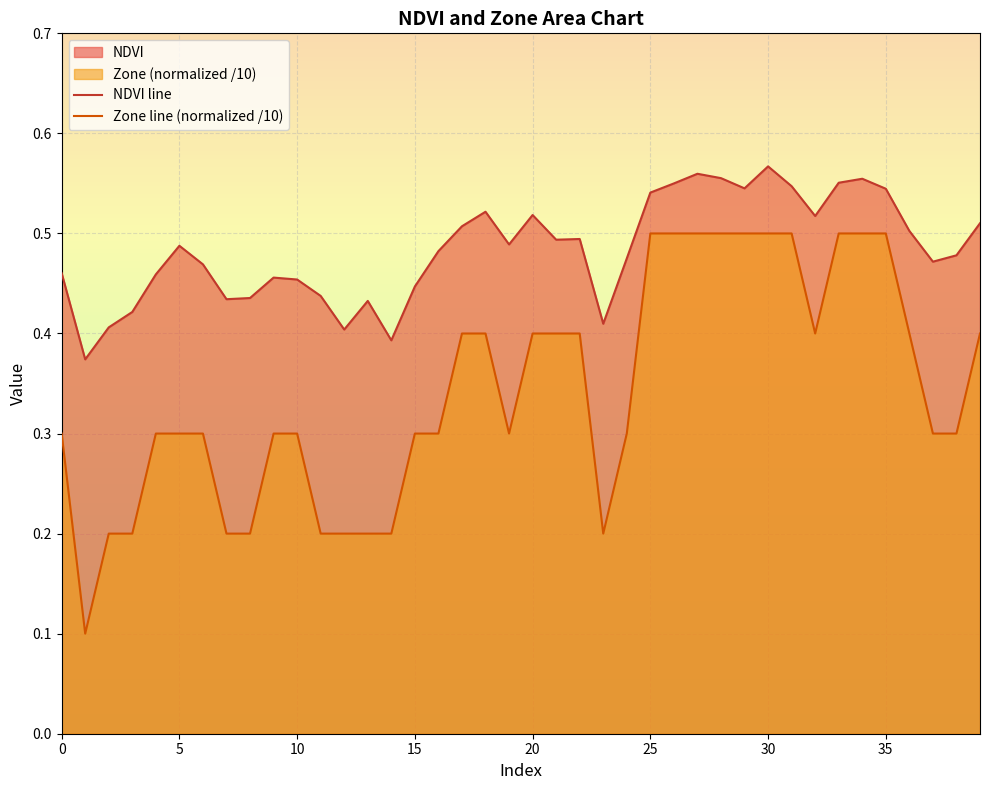

How many lines are shown in the chart?

2